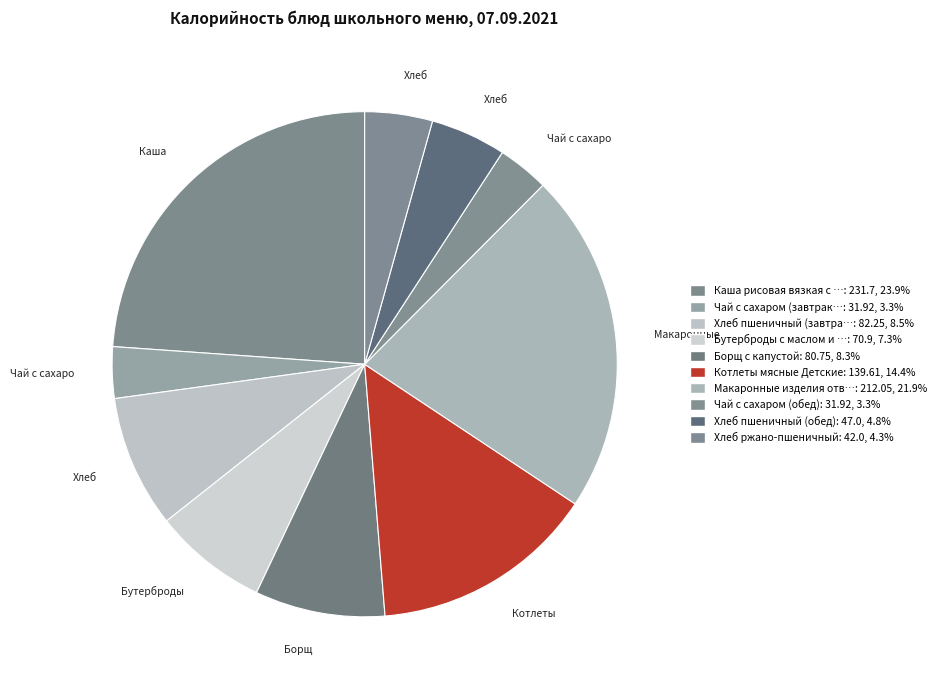

True or false: Борщ с капустой accounts for 16% of the total.

False